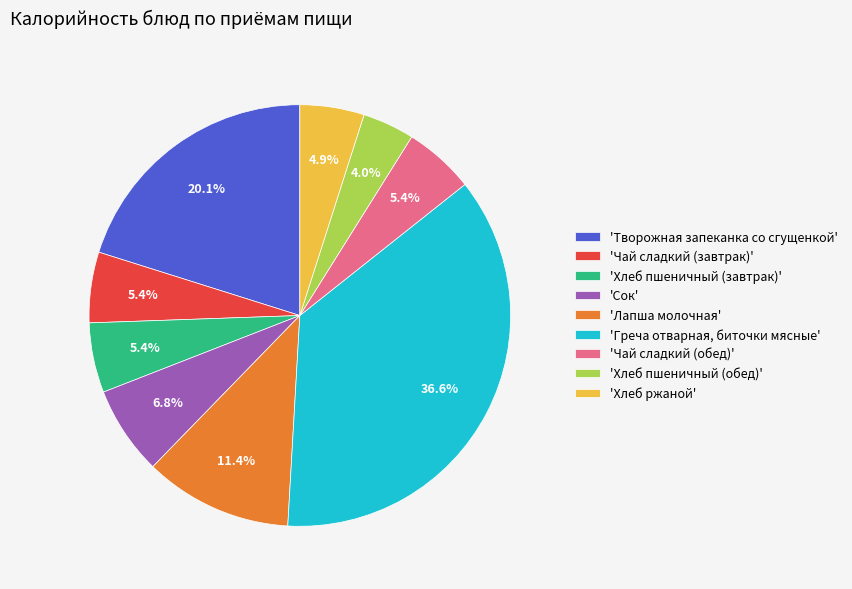

Is there any slice that represents more than half of the pie?

No